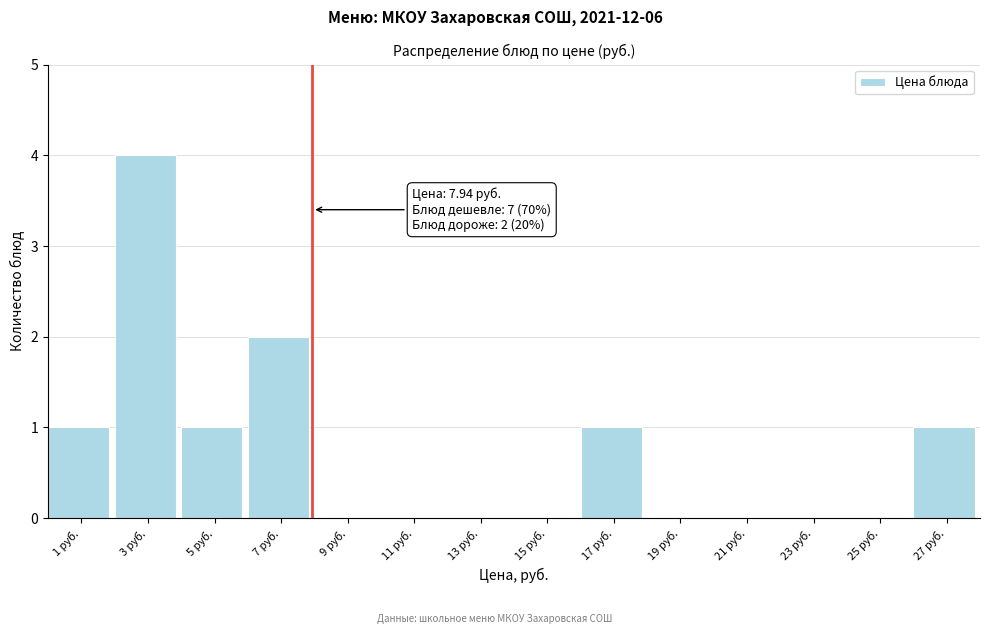

Which range on the x-axis has the tallest bar?

2 to 4